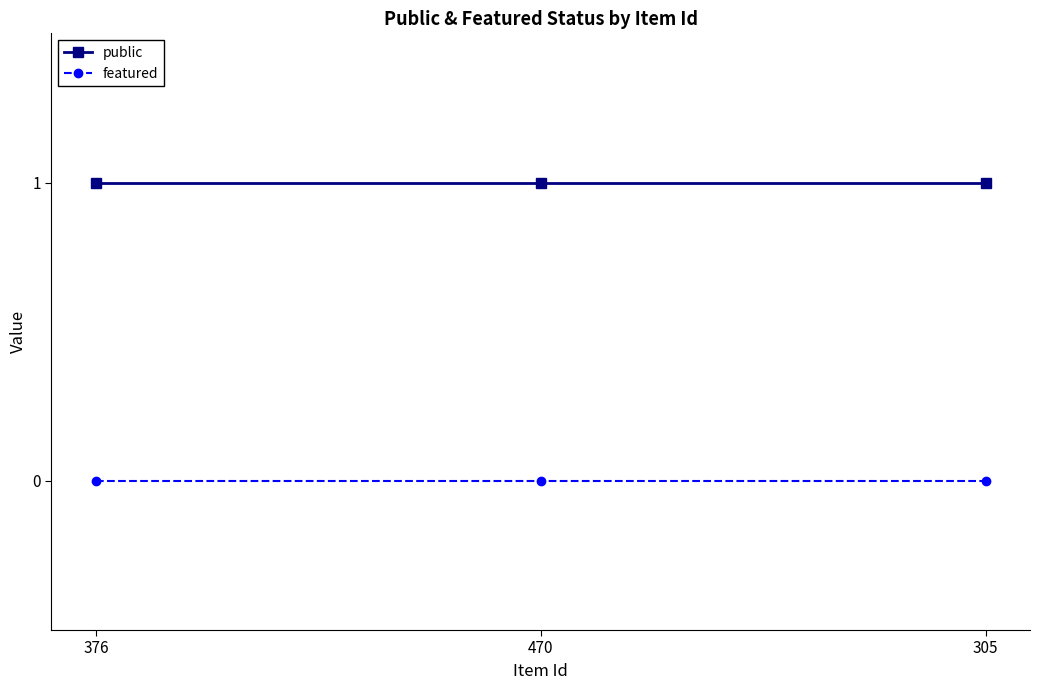

At 305, list the series in order from smallest to largest.

featured, public